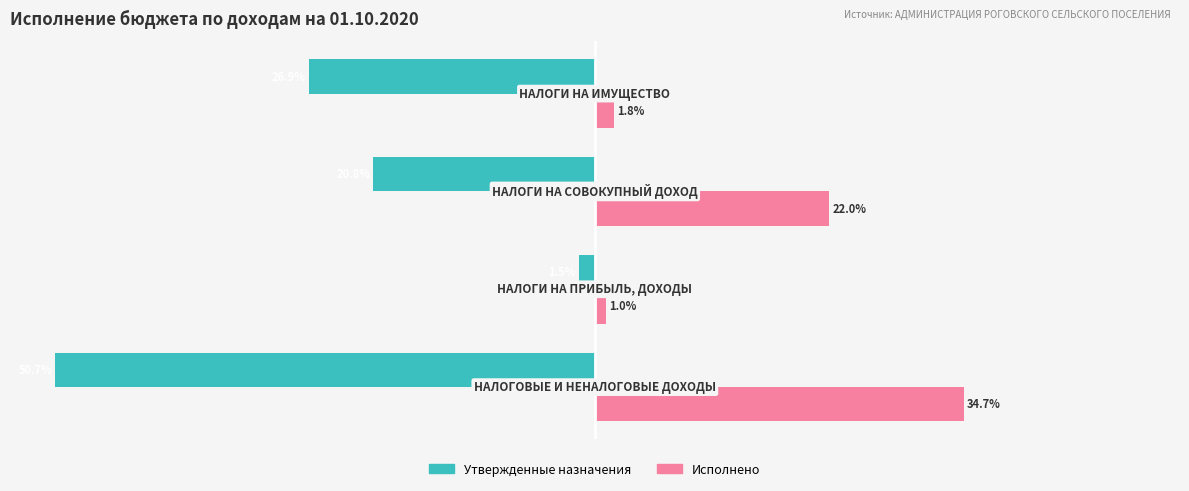

Which series has the largest range (max minus min)?

Утвержденные назначения